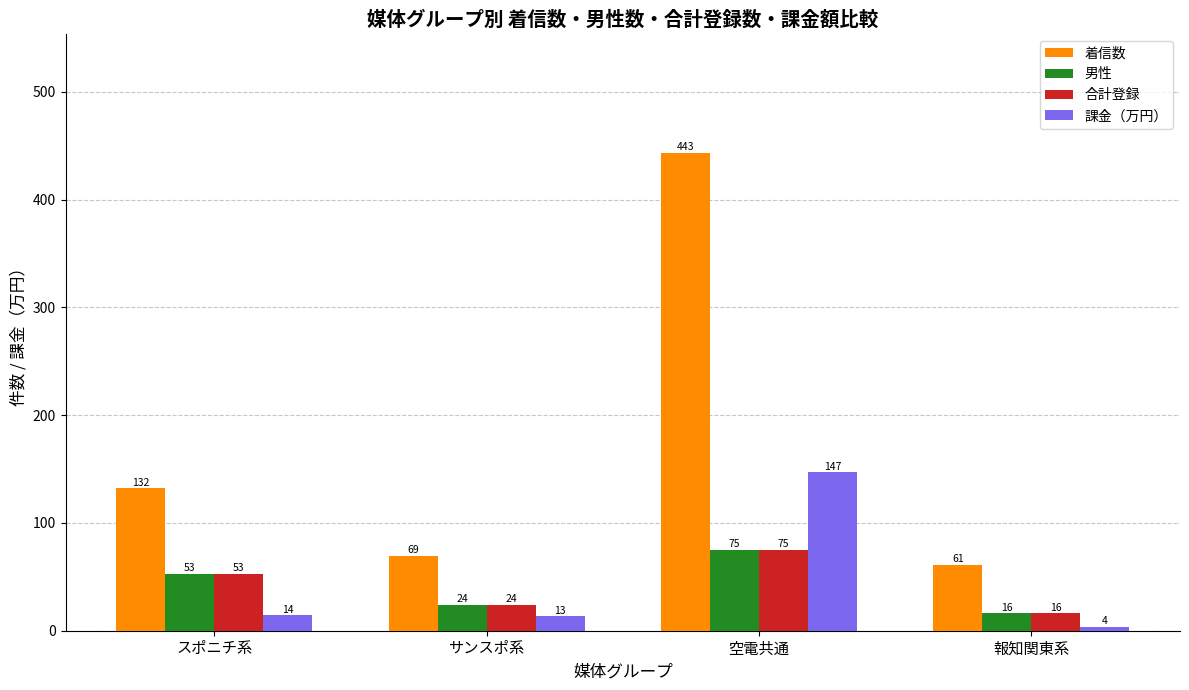

What is the label of the 2nd bar from the right?

空電共通